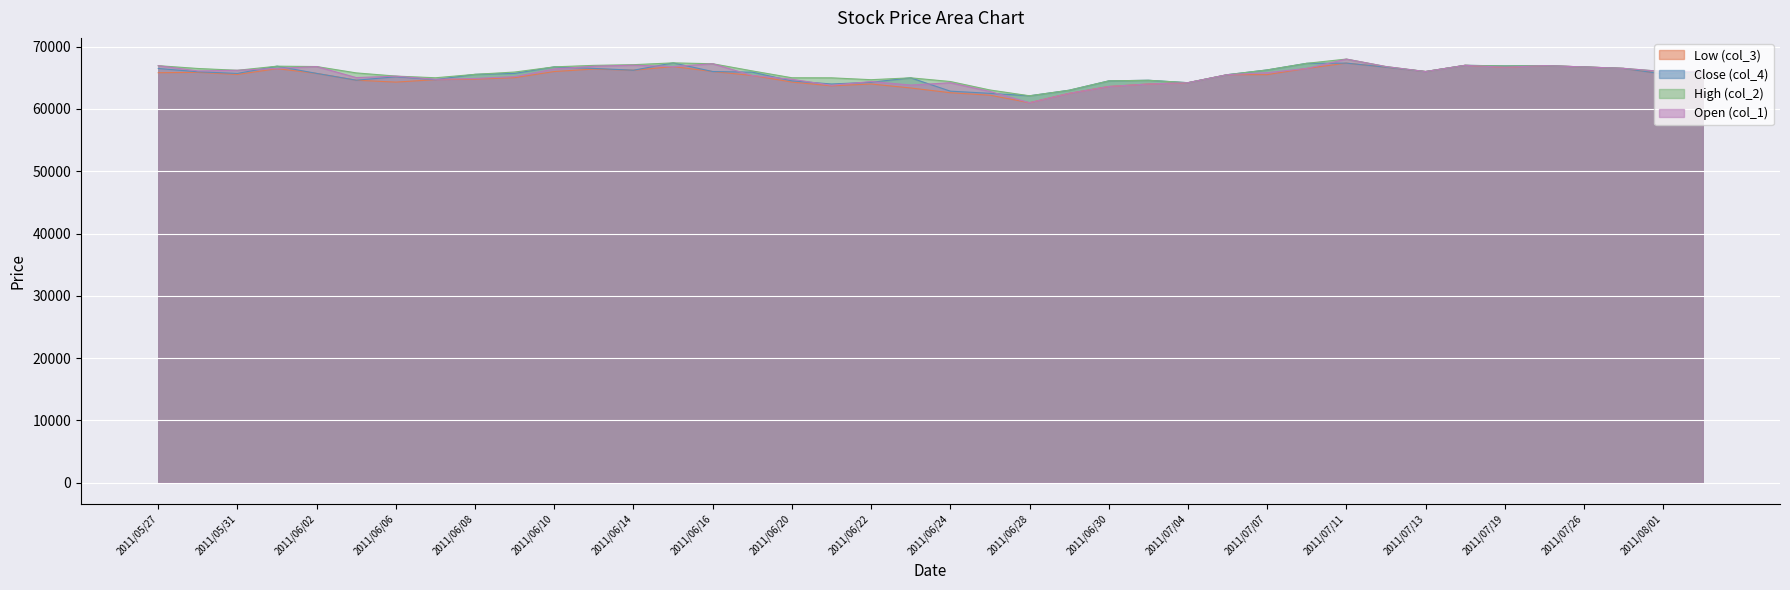

True or false: col_3 and col_2 intersect in this chart.

False